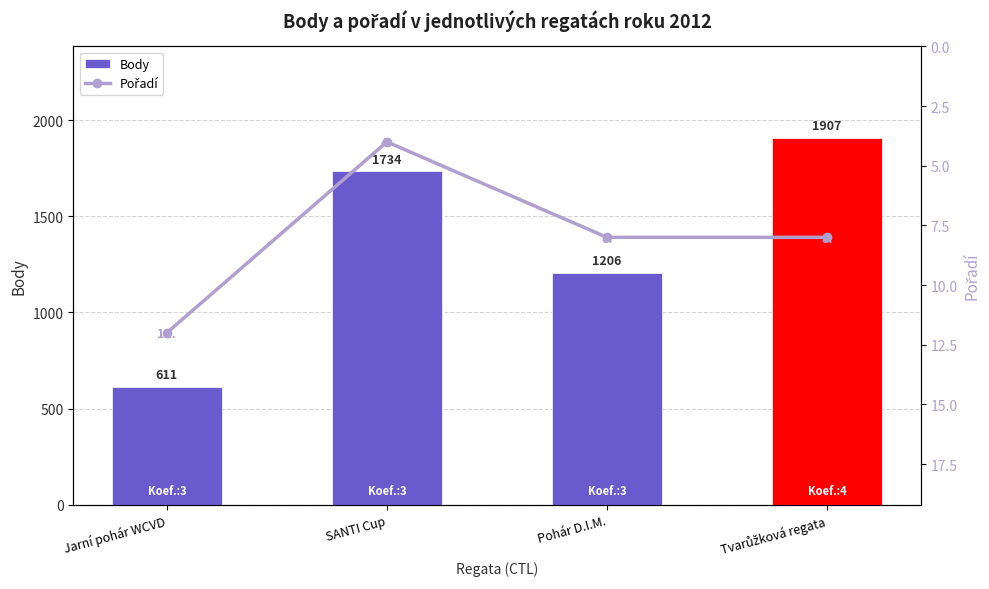

Which category has the lowest value in the Body series?

Jarní pohár WCVD